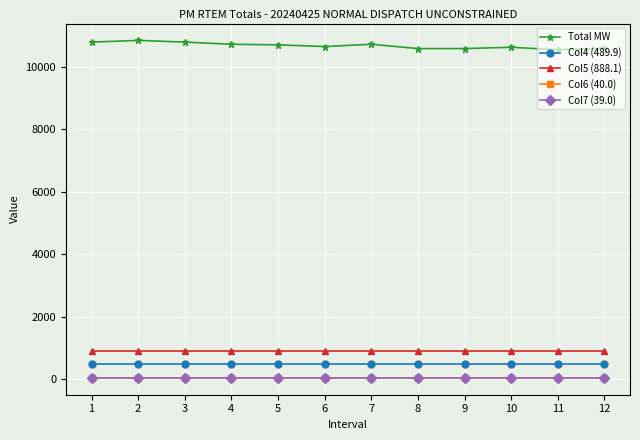

What is the sum of all Col7 (39.0) values?

468.0